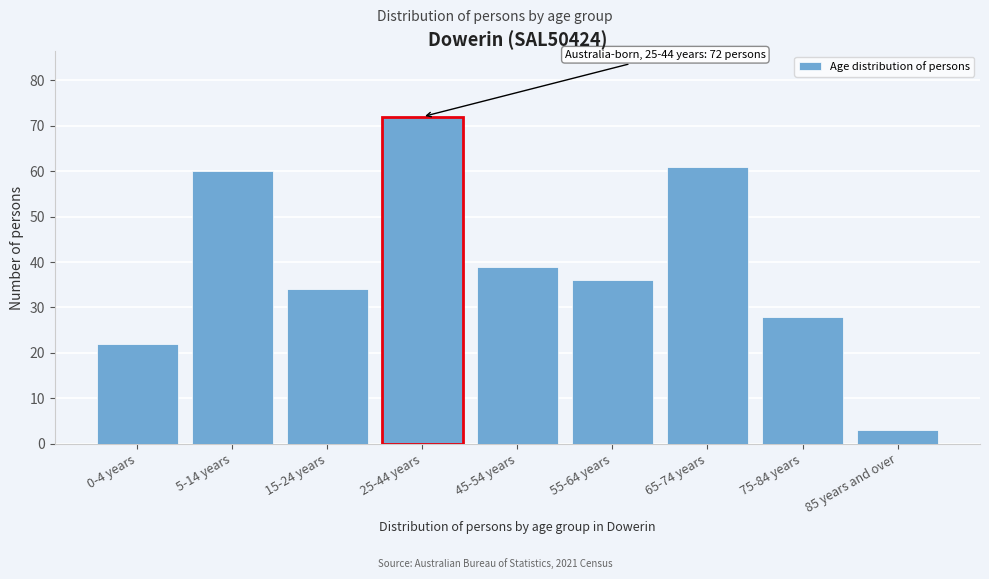

Reading left to right, list all the values displayed in this chart.

22	60	34	72	39	36	61	28	3